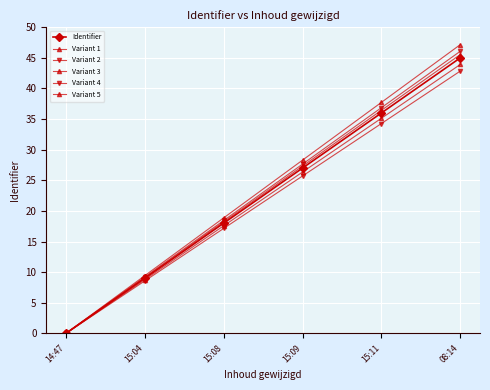

True or false: Variant 5 and Variant 1 intersect in this chart.

False